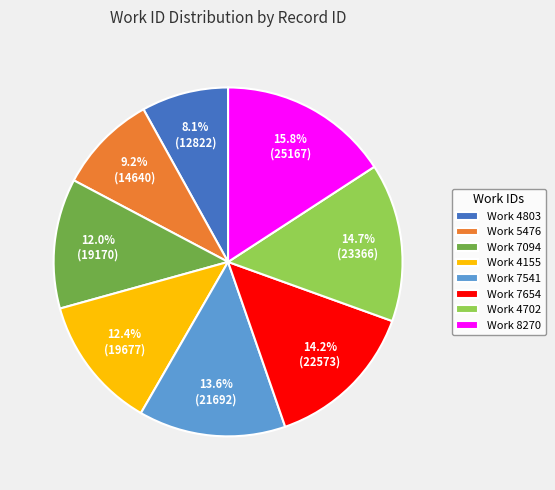

Is there any slice that represents more than half of the pie?

No